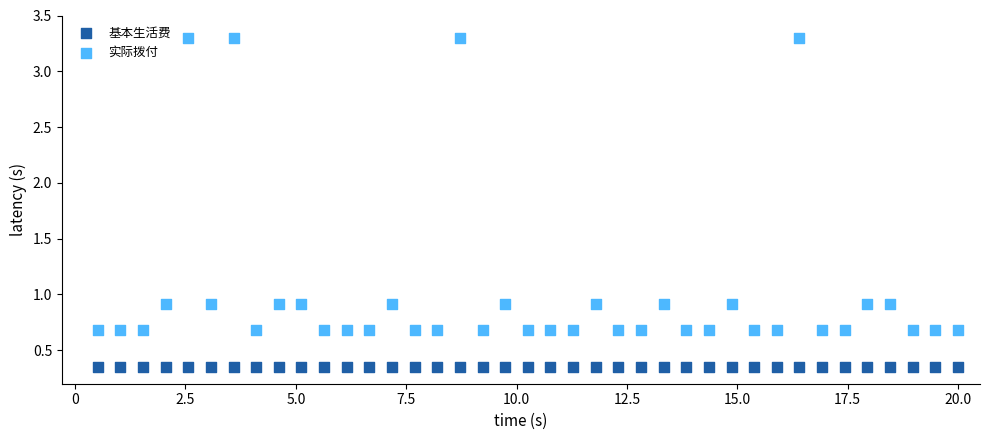

Which series reaches the minimum Y coordinate?

基本生活费